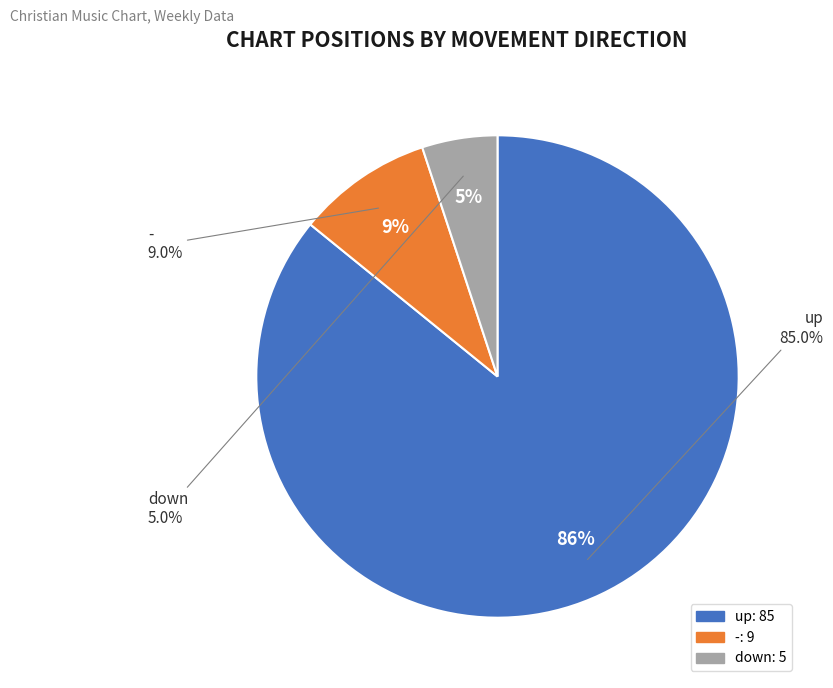

Approximately how many times larger is the value at - compared to down?

1.8